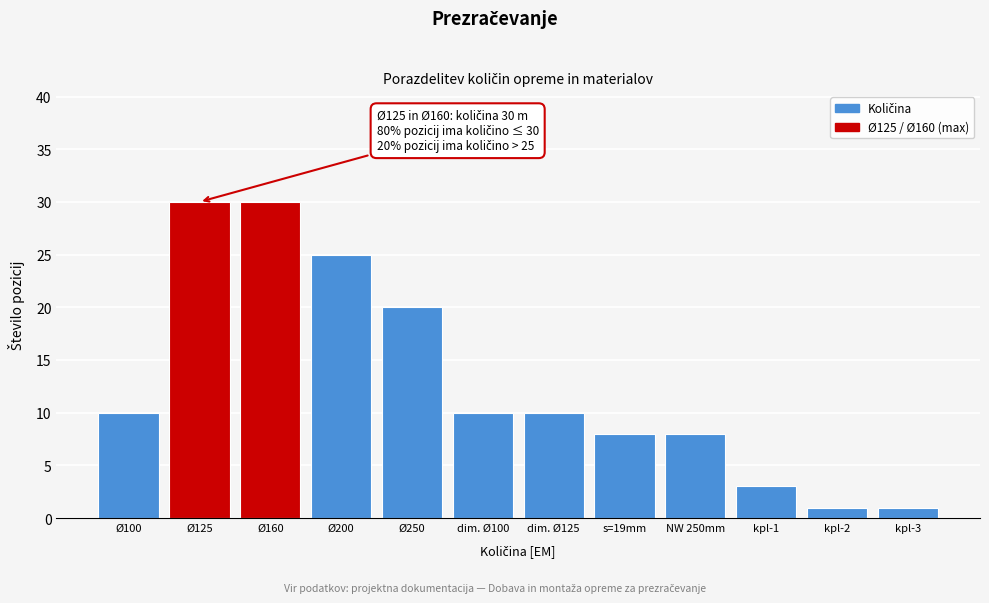

Reading left to right, list all the values displayed in this chart.

Ø100=10	Ø125=30	Ø160=30	Ø200=25	Ø250=20	dim. Ø100=10	dim. Ø125=10	s=19mm=8	NW 250mm=8	kpl-1=3	kpl-2=1	kpl-3=1